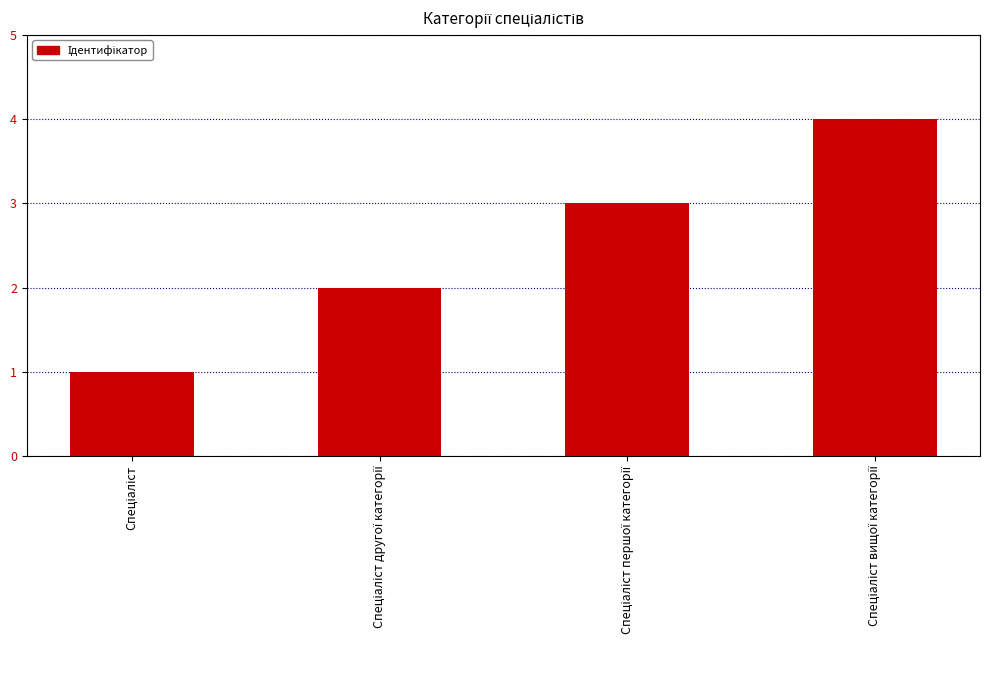

What is the greatest value displayed?

4